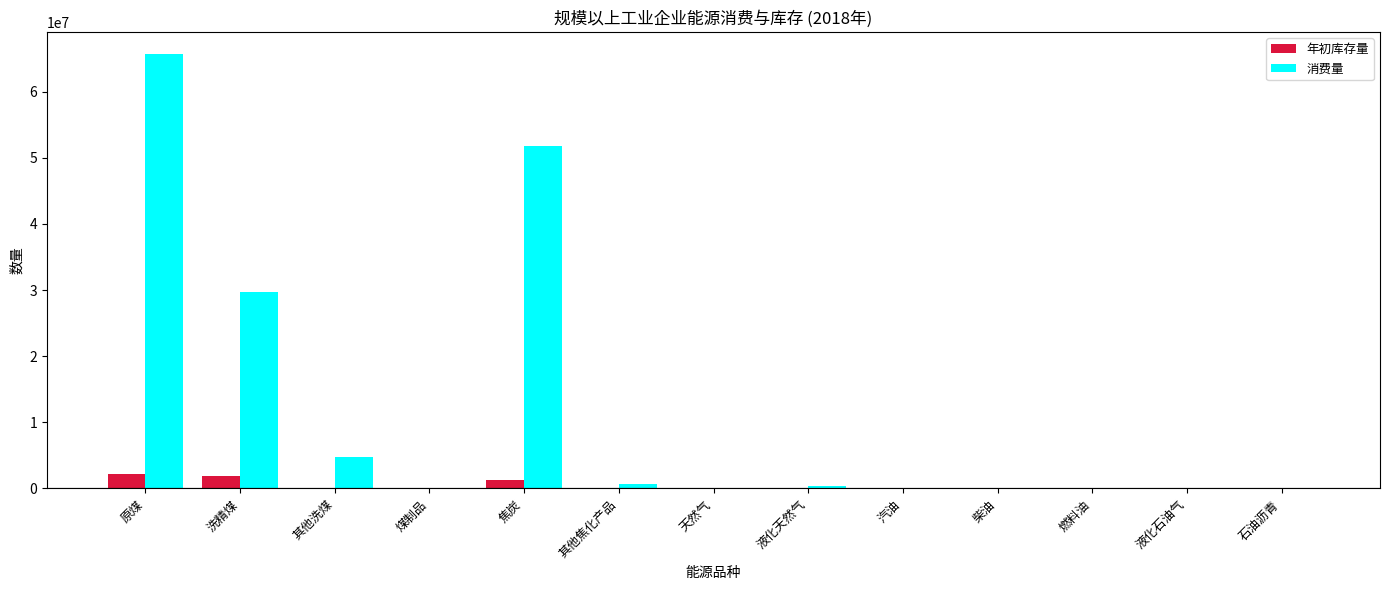

What is the sum of all 年初库存量 values?

5517130